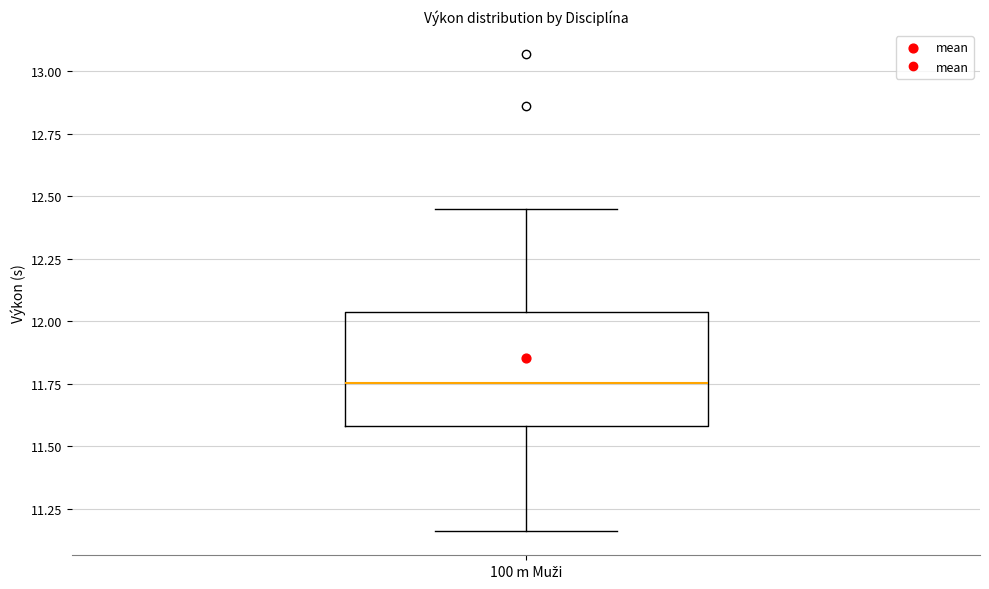

Read this box plot against the y-axis: the position of the median line, the range covered by the box, and the ends of both whiskers. The values are not printed on the chart, so give them approximately, as read against the axis.

median 11.75, box 11.60 to 12.05, whiskers 11.15 to 12.45